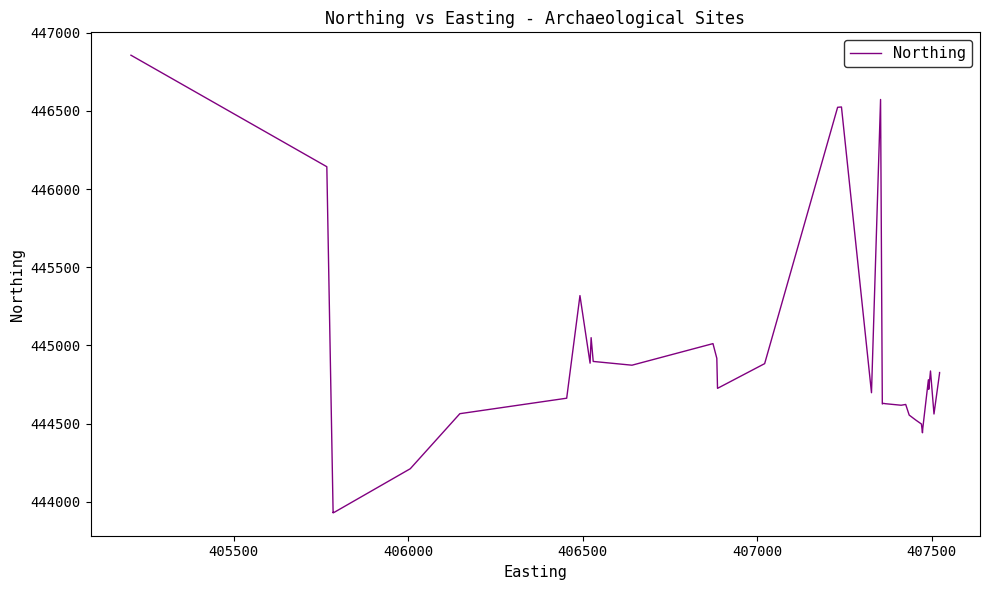

True or false: there are more than 1 points higher than both neighbors.

True